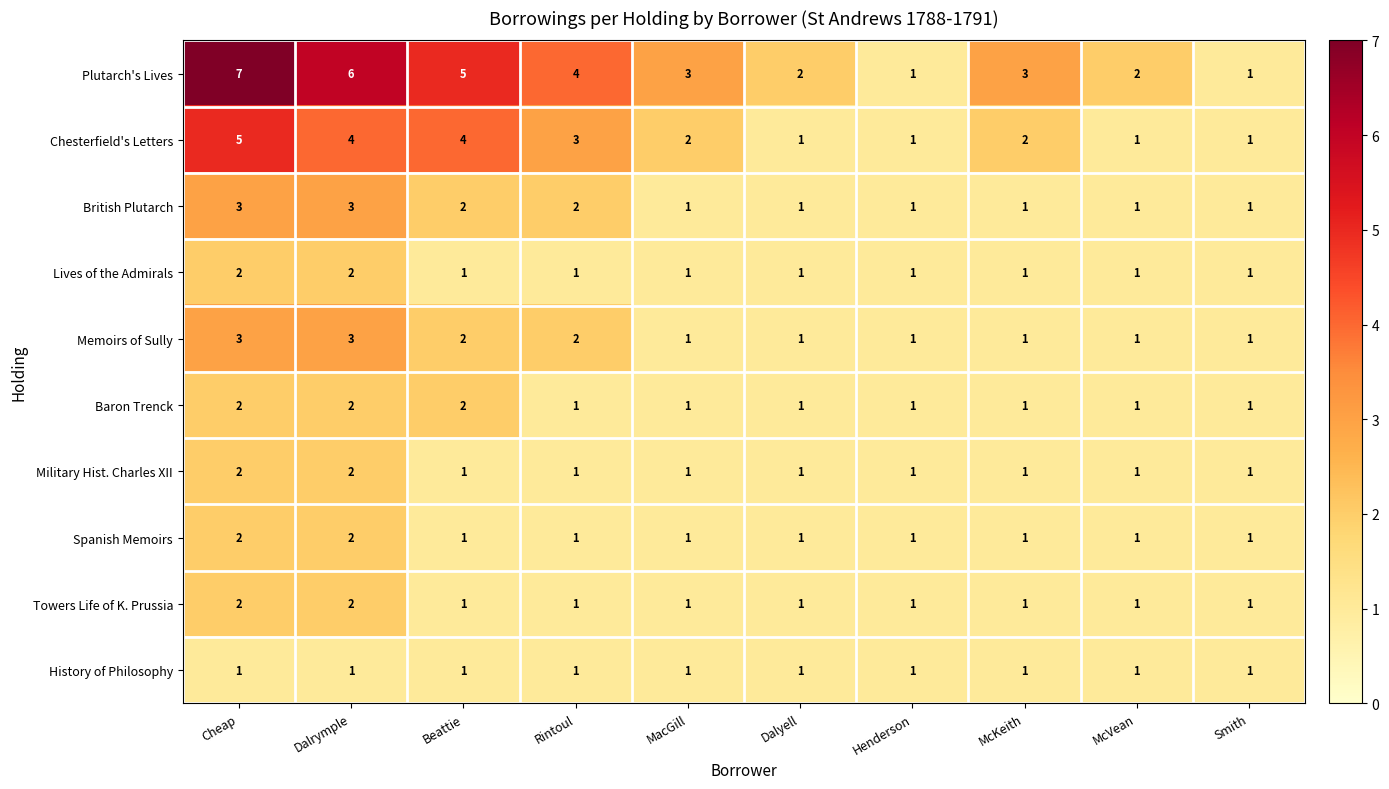

The value of Chesterfield's Letters at McKeith is 3. True or false?

False